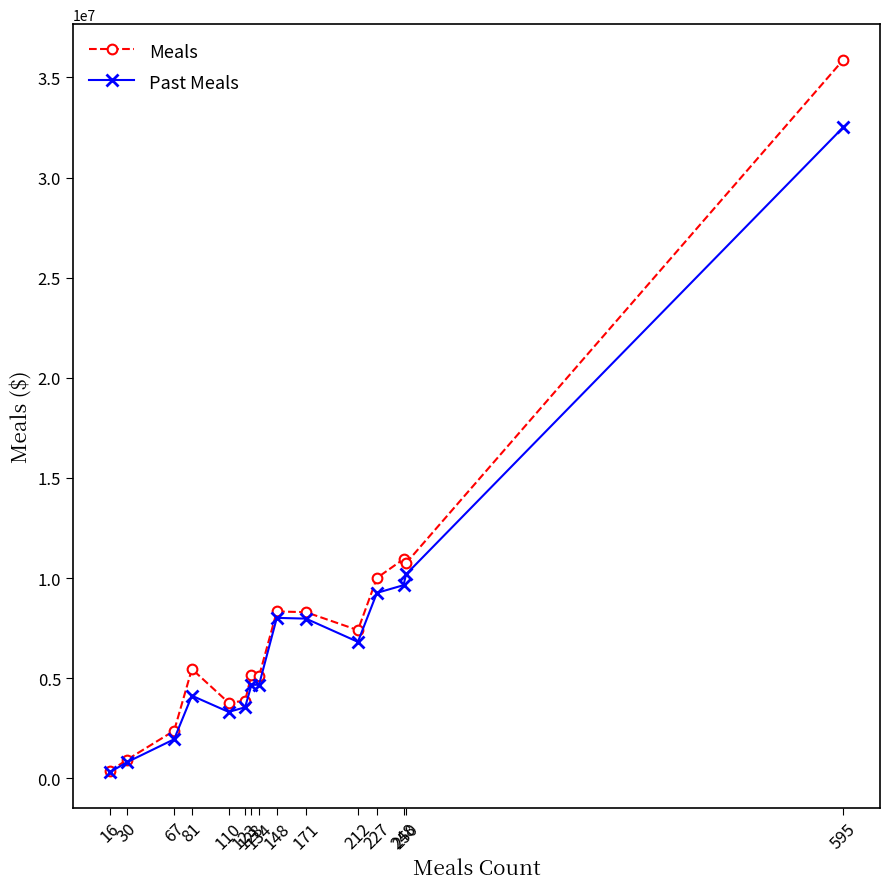

Count the number of data series in this chart.

2